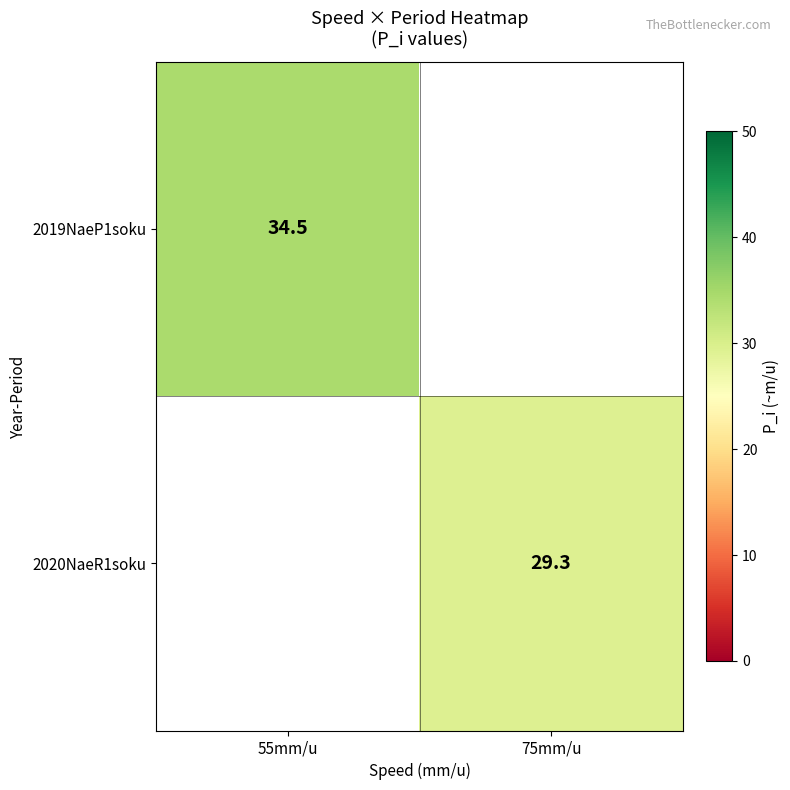

The 2019NaeP1soku series shows 34.5 at 55mm/u. True or false?

True